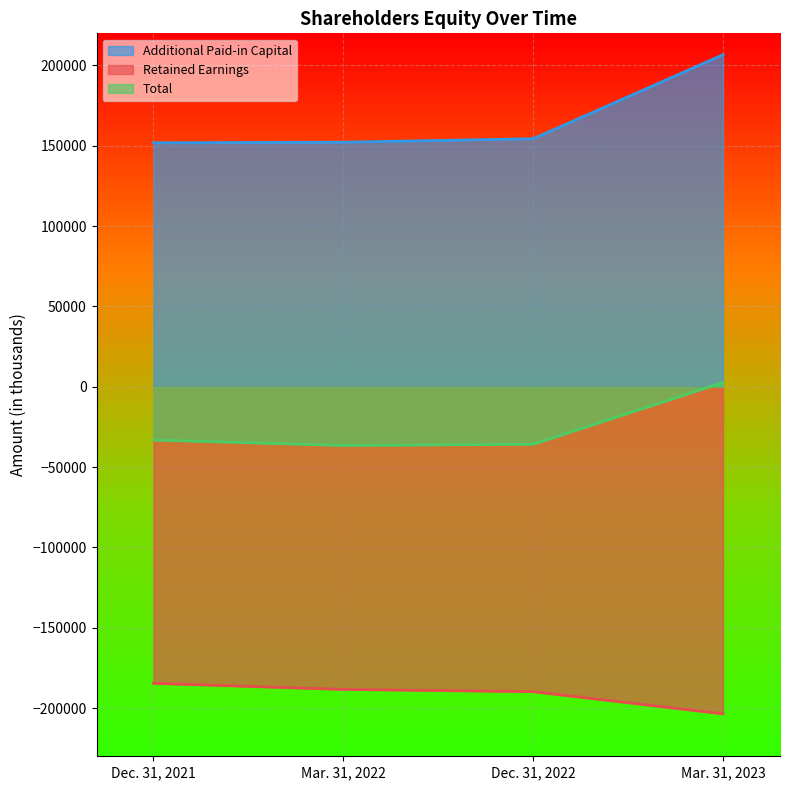

What are all the series names shown in the legend?

Additional Paid-in Capital, Retained Earnings, Total